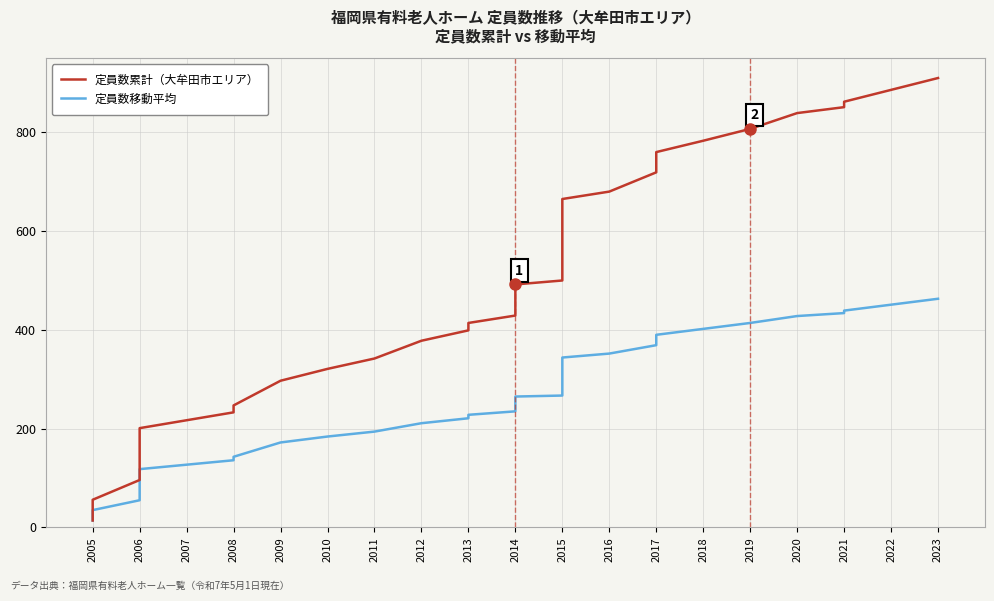

At which category does the chart reach its minimum across all series?

2005